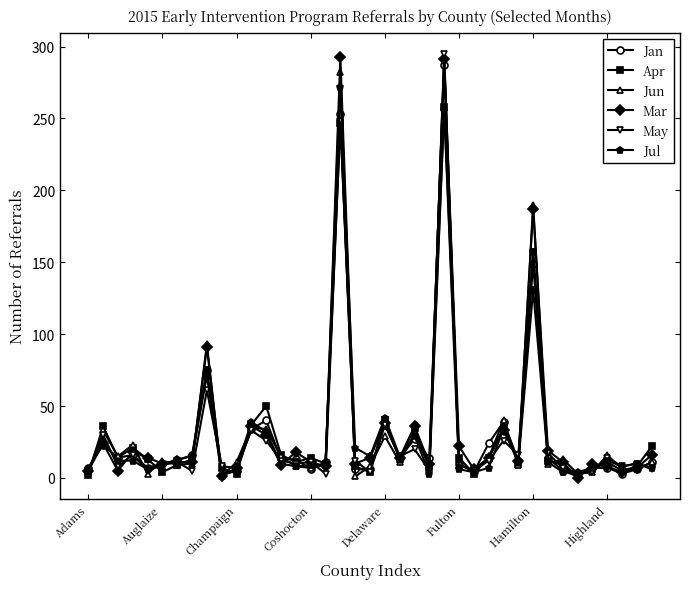

What is the highest value of the Apr series?

258